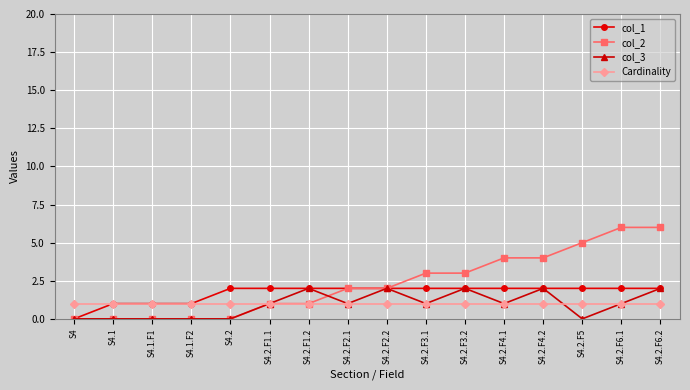

Which series has the widest spread of values?

col_2